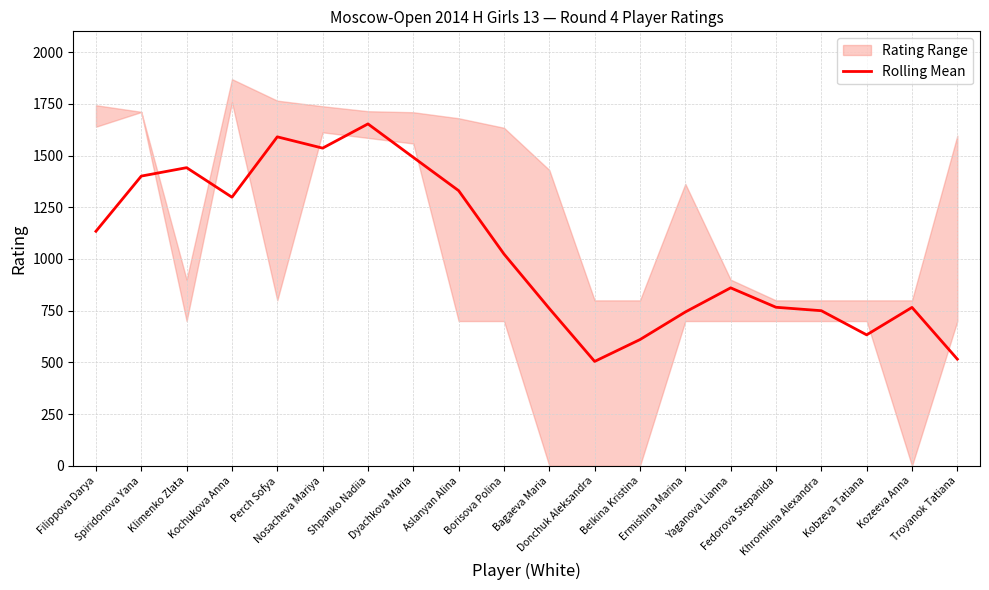

Reading right to left, extract all data points from this chart.

Troyanok Tatiana=516.0	Kozeeva Anna=766.0	Kobzeva Tatiana=633.3	Khromkina Alexandra=750.0	Fedorova Stepanida=766.7	Yaganova Lianna=860.5	Ermishina Marina=743.8	Belkina Kristina=610.5	Donchuk Aleksandra=505.0	Bagaeva Maria=760.7	Borisova Polina=1024.0	Aslanyan Alina=1330.2	Dyachkova Maria=1491.0	Shpanko Nadiia=1652.7	Nosacheva Mariya=1535.7	Perch Sofya=1590.2	Kochukova Anna=1298.5	Klimenko Zlata=1441.2	Spiridonova Yana=1400.5	Filippova Darya=1133.8